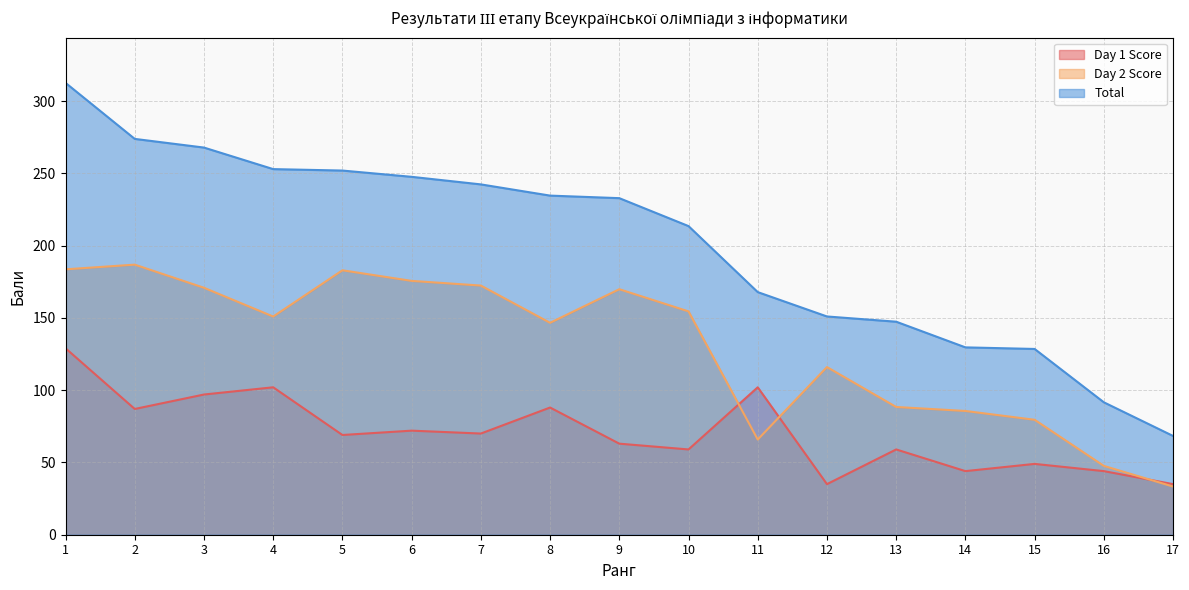

What is the total value across all series at 1?

625.2